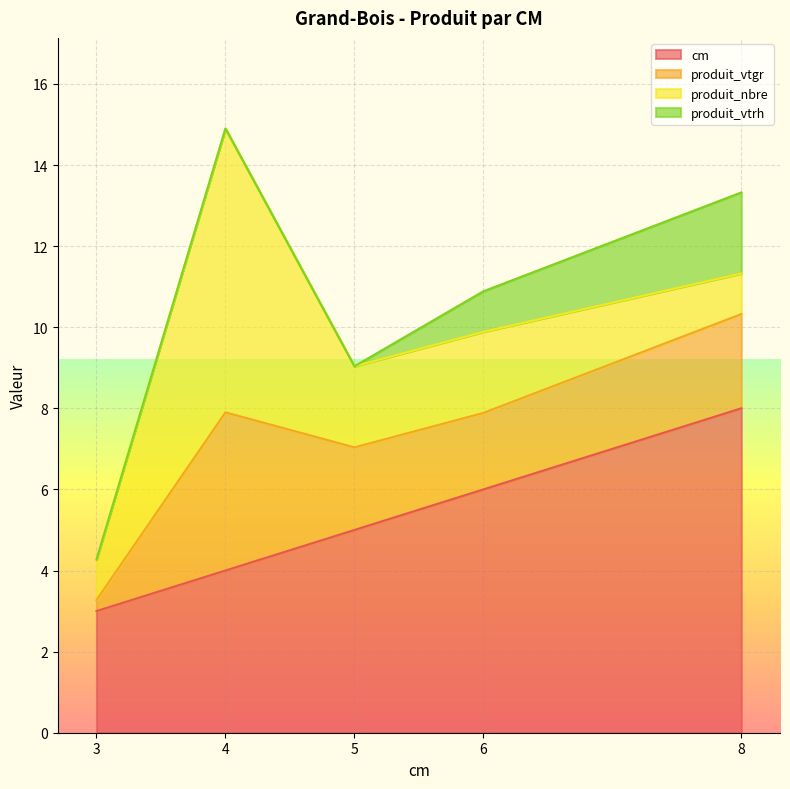

At which category is the sum across all series the highest?

4